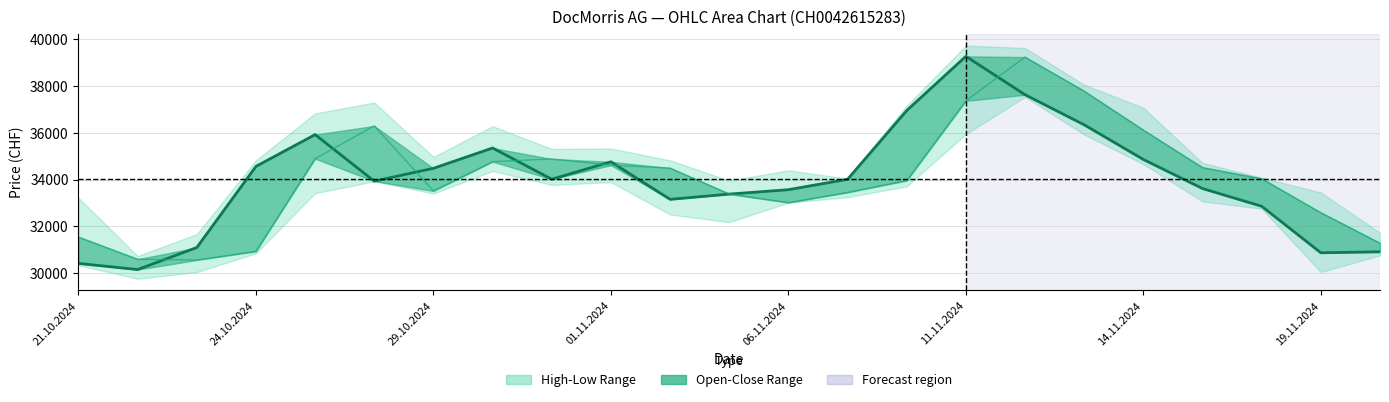

At which category is the sum across all series the highest?

16